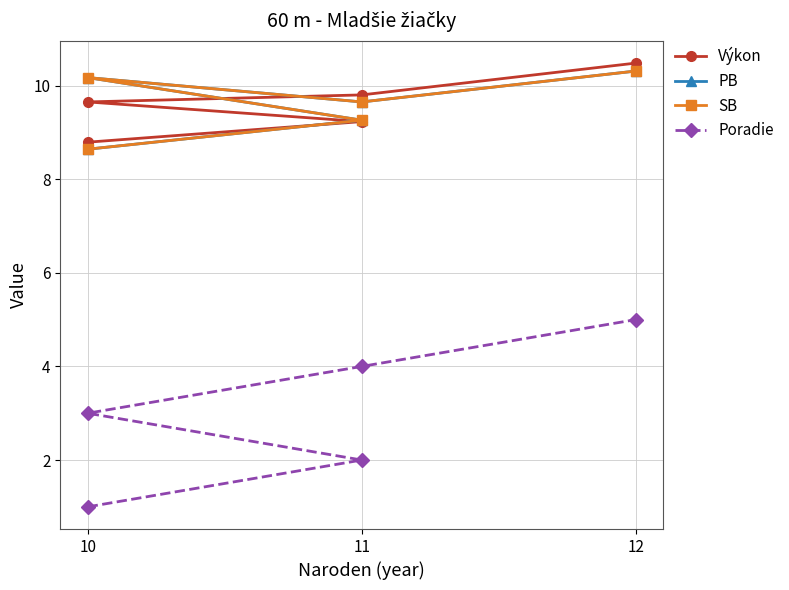

Does the chart have visible grid lines?

Yes